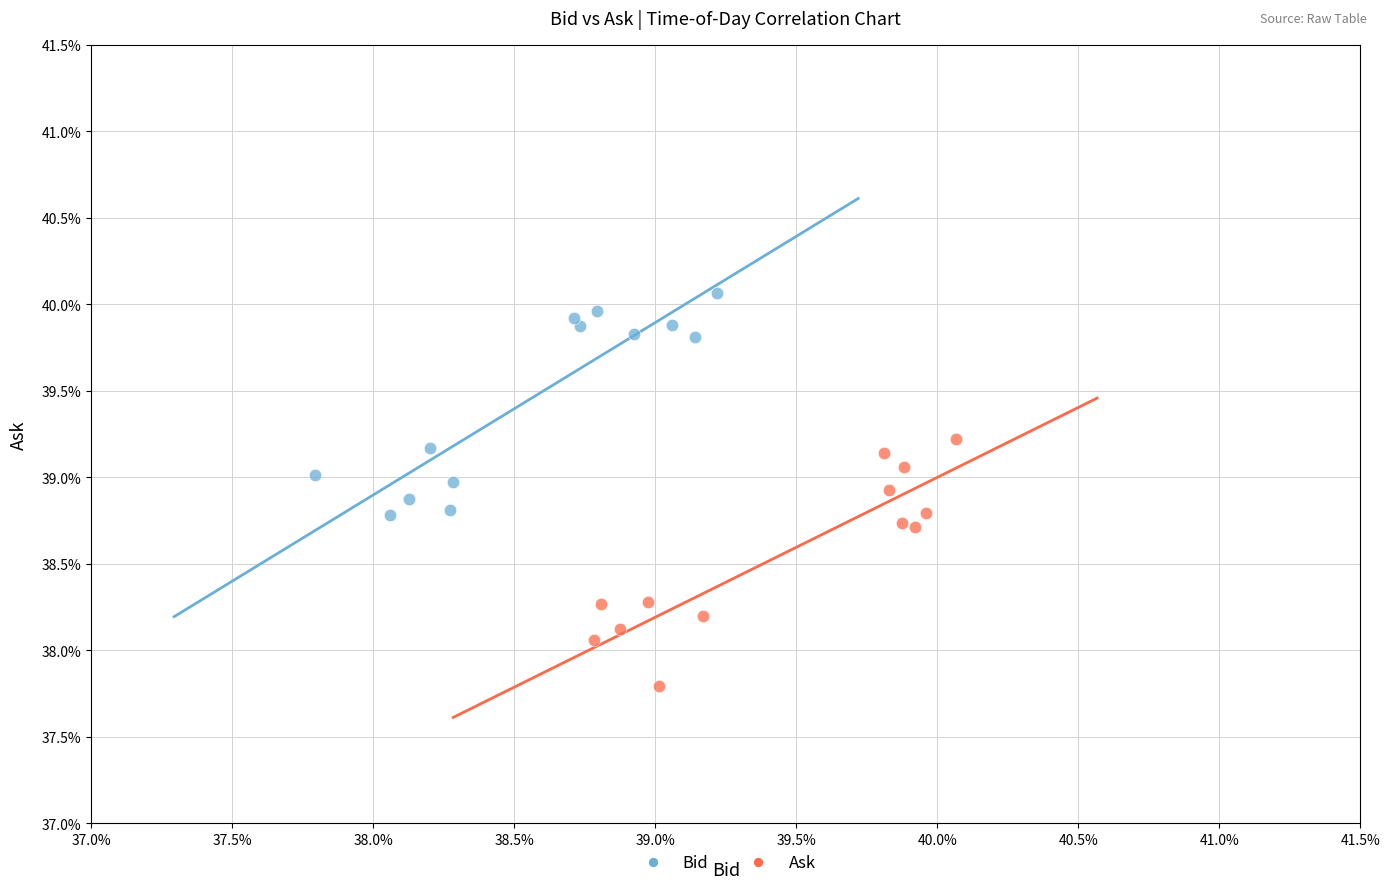

What are all the series names shown in the legend?

Bid, Ask